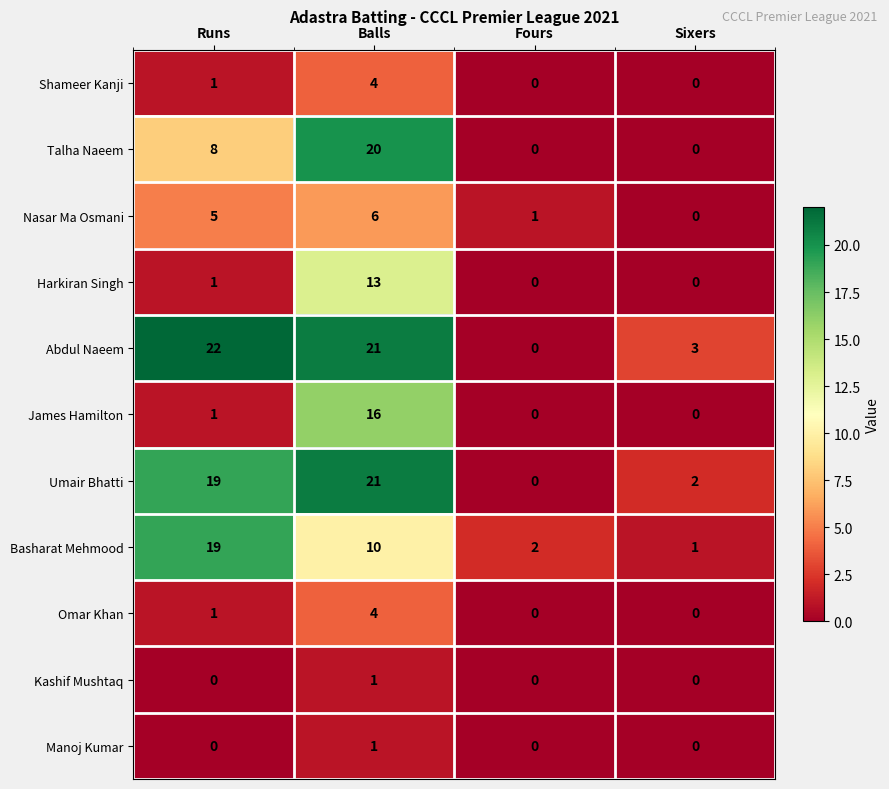

Rank the categories by Nasar Ma Osmani value from highest to lowest.

Balls, Runs, Fours, Sixers